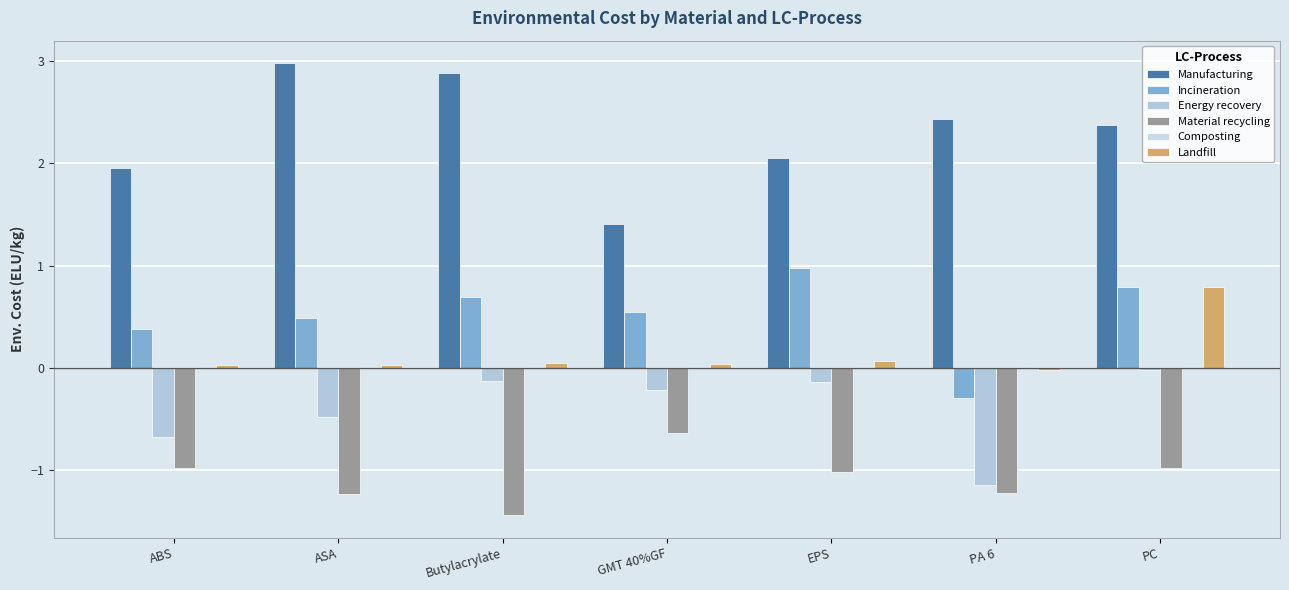

Rank the series by their maximum value, from highest to lowest.

Manufacturing, Incineration, Landfill, Composting, Energy recovery, Material recycling